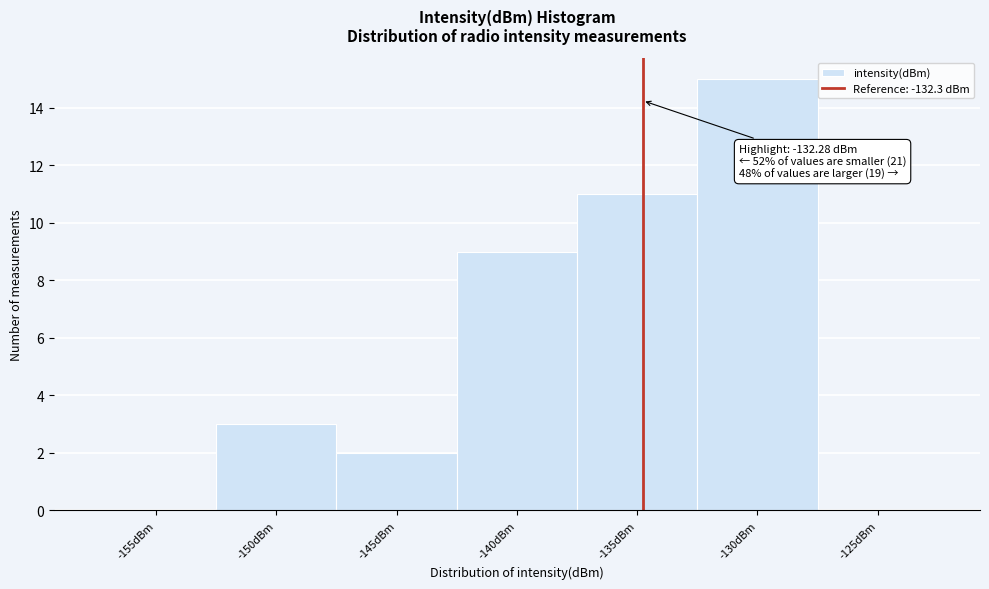

Reading right to left, extract all data points from this chart.

-125dBm=0	-130dBm=15	-135dBm=11	-140dBm=9	-145dBm=2	-150dBm=3	-155dBm=0